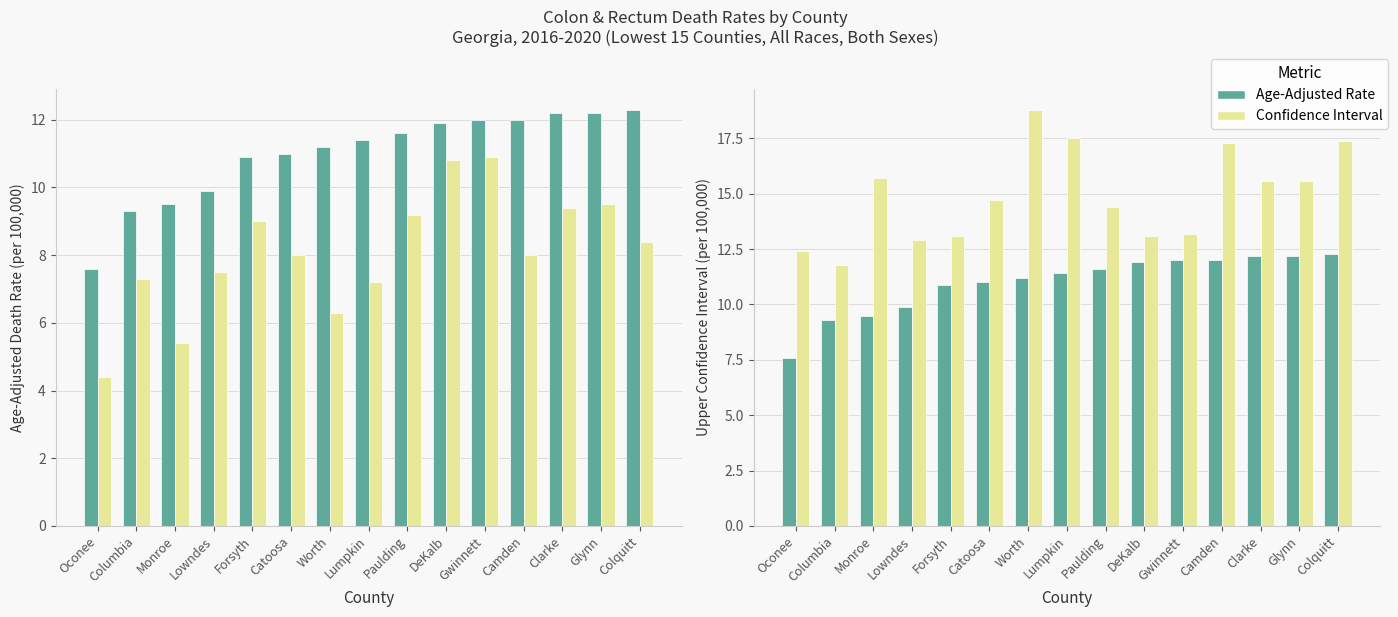

What is the average value of the Age-Adjusted Rate series?

11.0